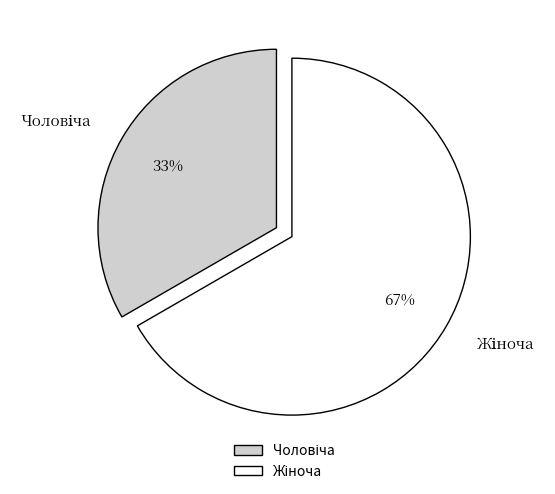

Is there any slice that represents more than half of the pie?

Yes